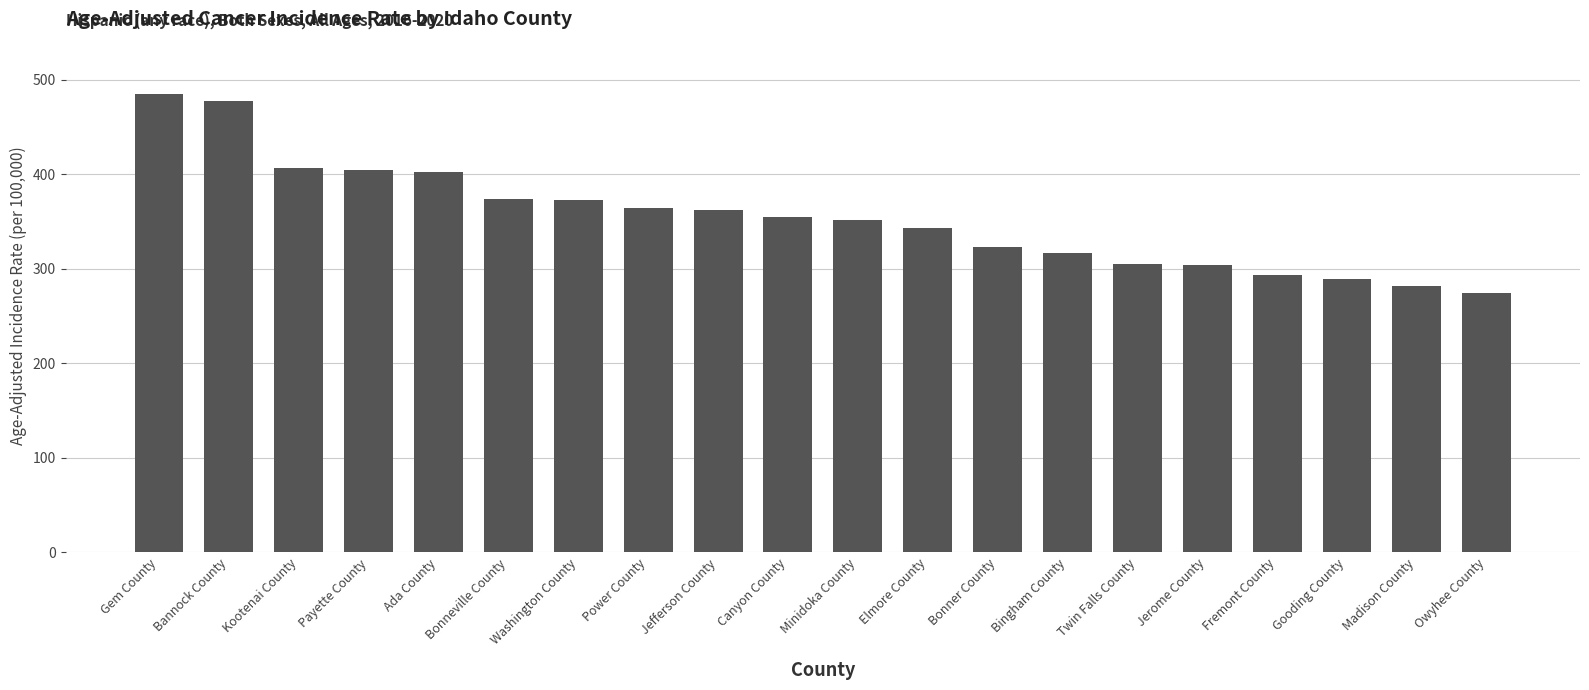

What value does the data have at Madison County?

282.1